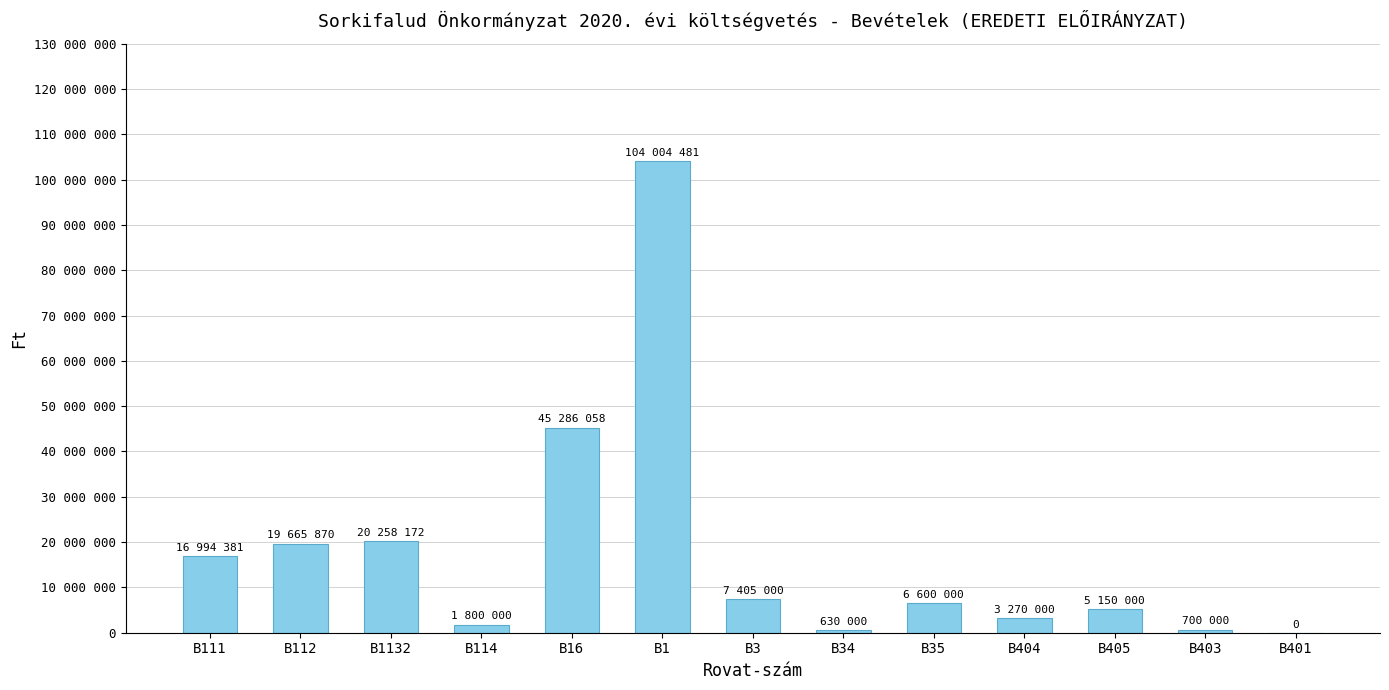

Are the bars horizontal?

No